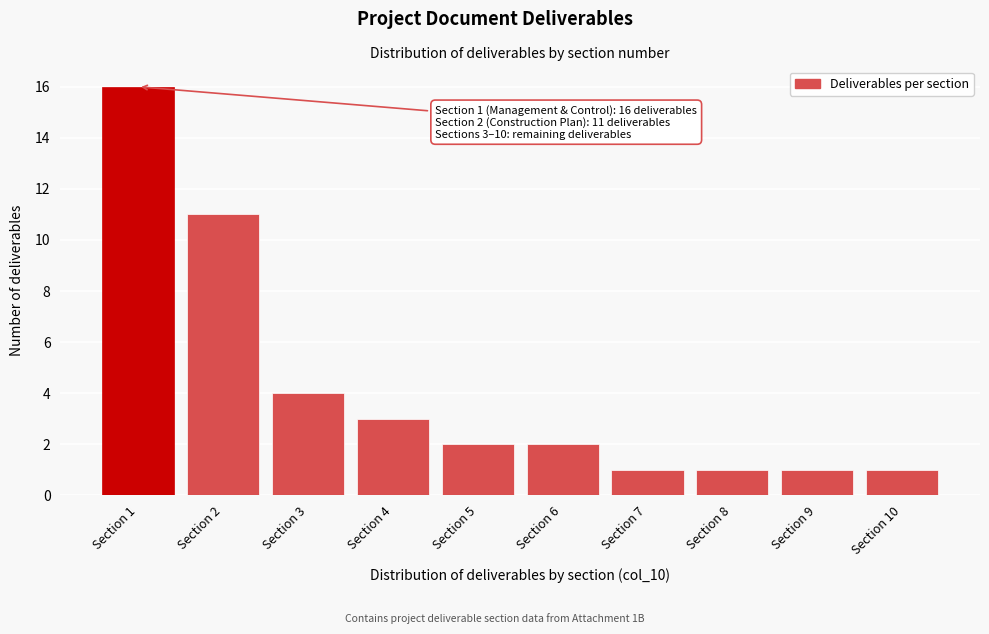

Reading right to left, list all the values displayed in this chart.

1	1	1	1	2	2	3	4	11	16